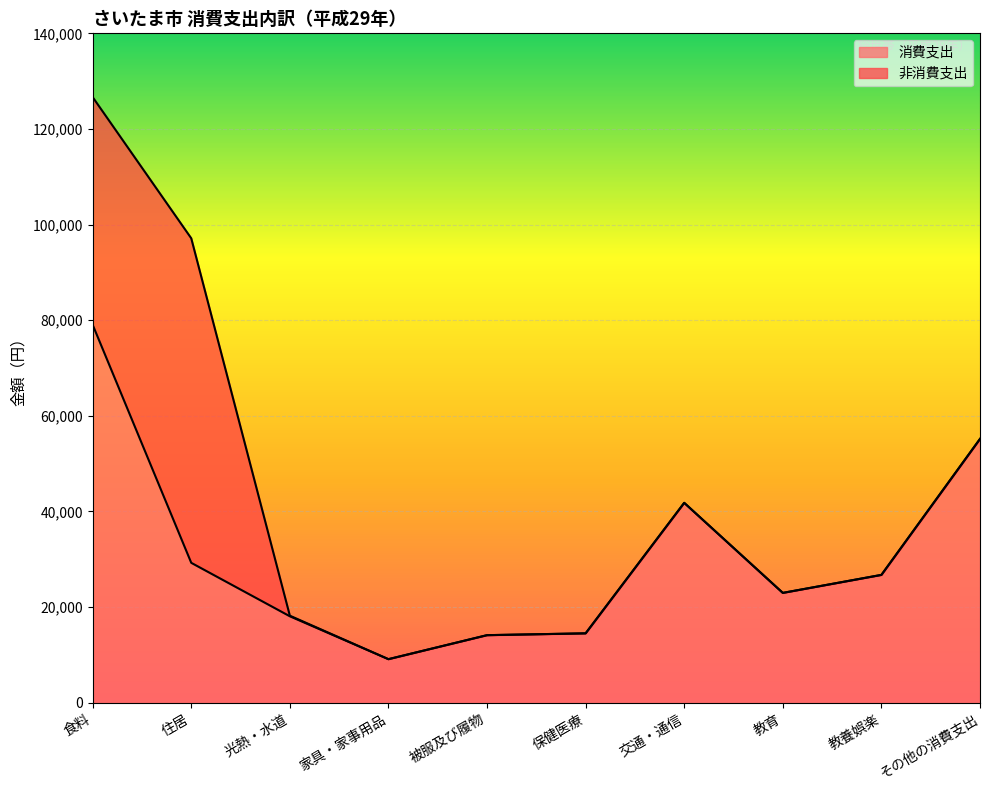

Reading right to left, list all the values displayed in this chart.

その他の消費支出=55166	教養娯楽=26722	教育=22959	交通・通信=41796	保健医療=14498	被服及び履物=14115	家具・家事用品=9096	光熱・水道=18069	住居=29249	食料=79039